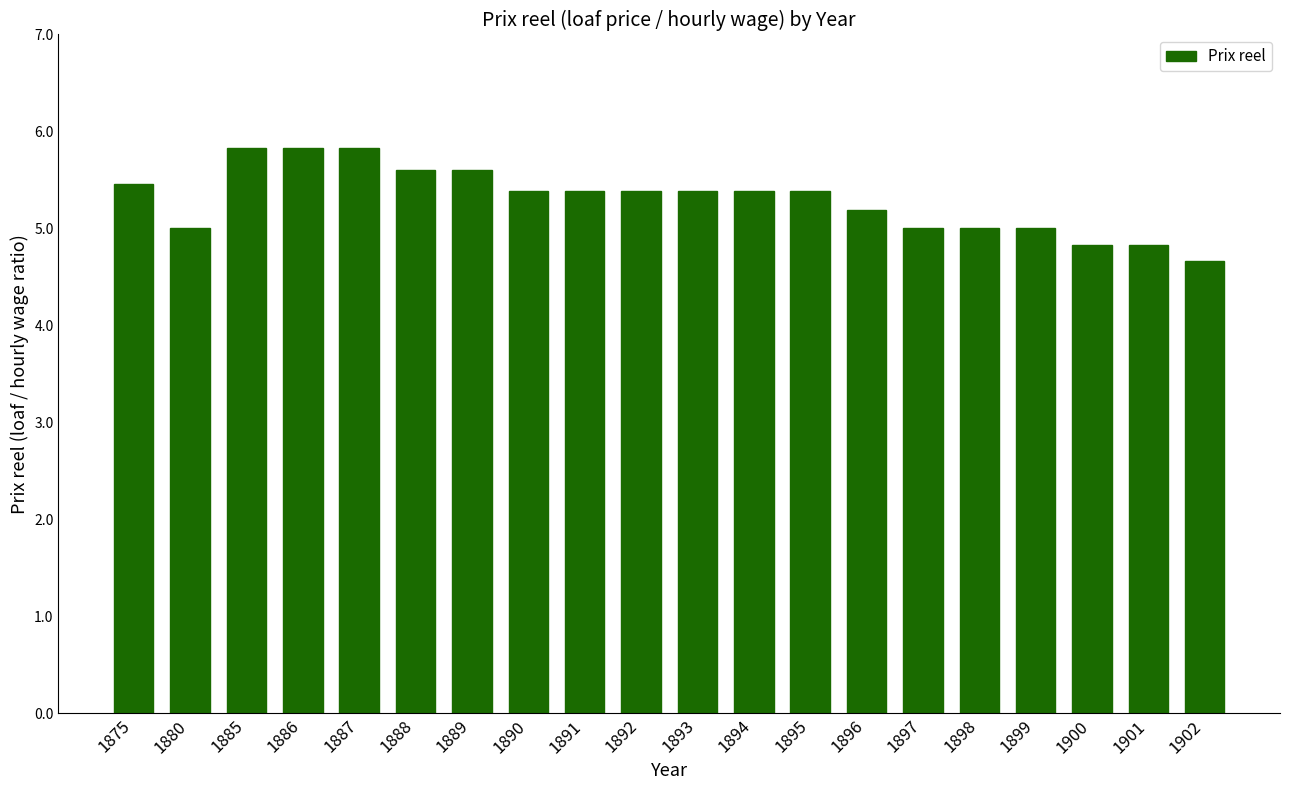

What is the minimum value shown in the chart?

4.7